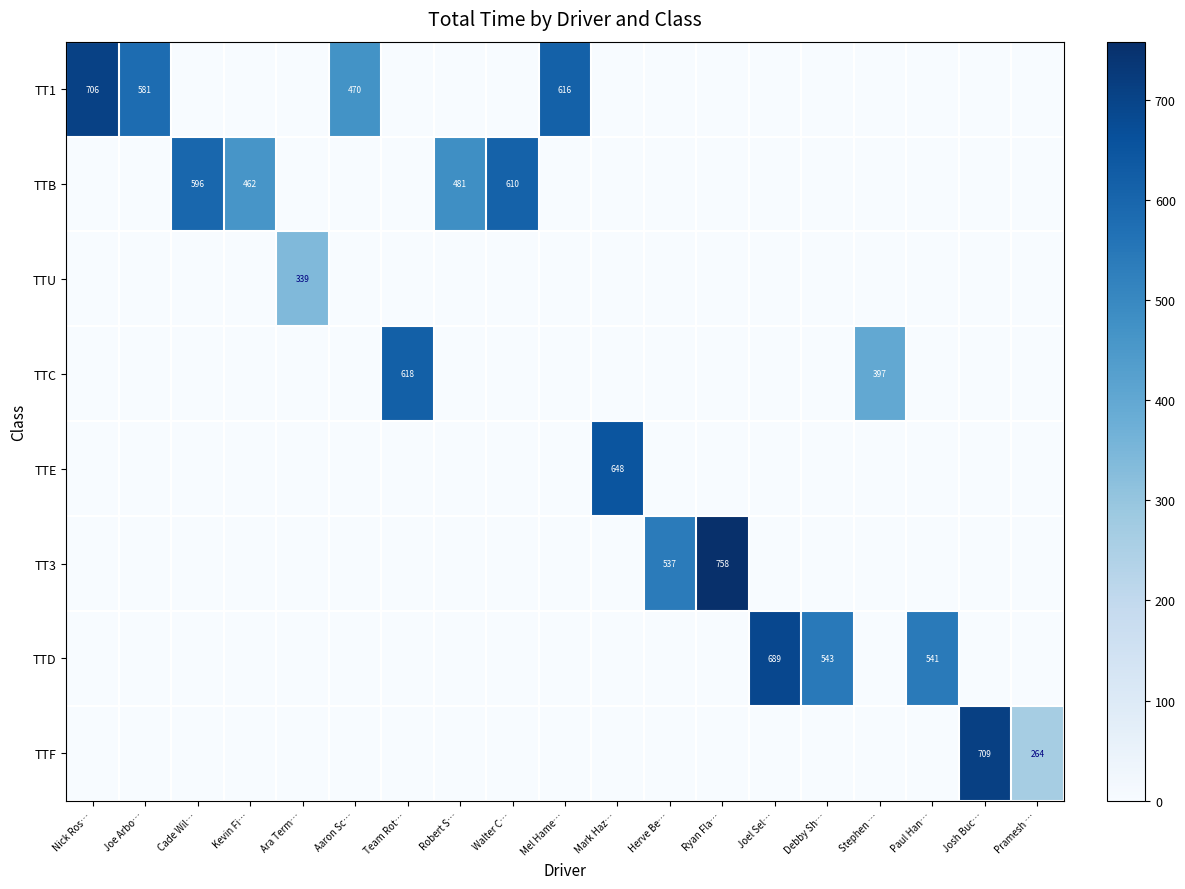

The TTU series shows -164.1 at Ryan Fla…. True or false?

False